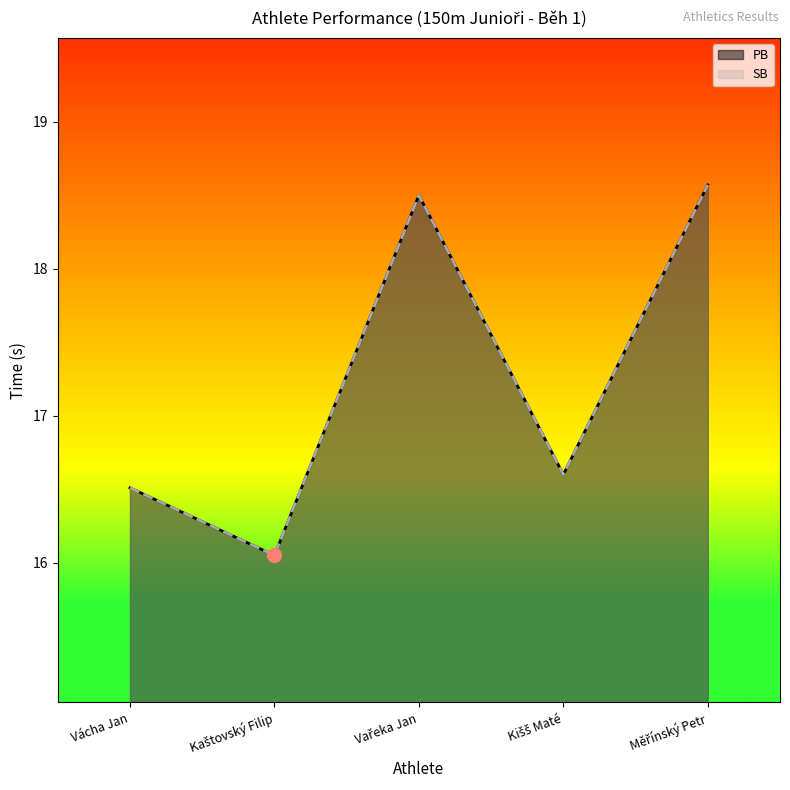

What is the sum of all values?

86.2